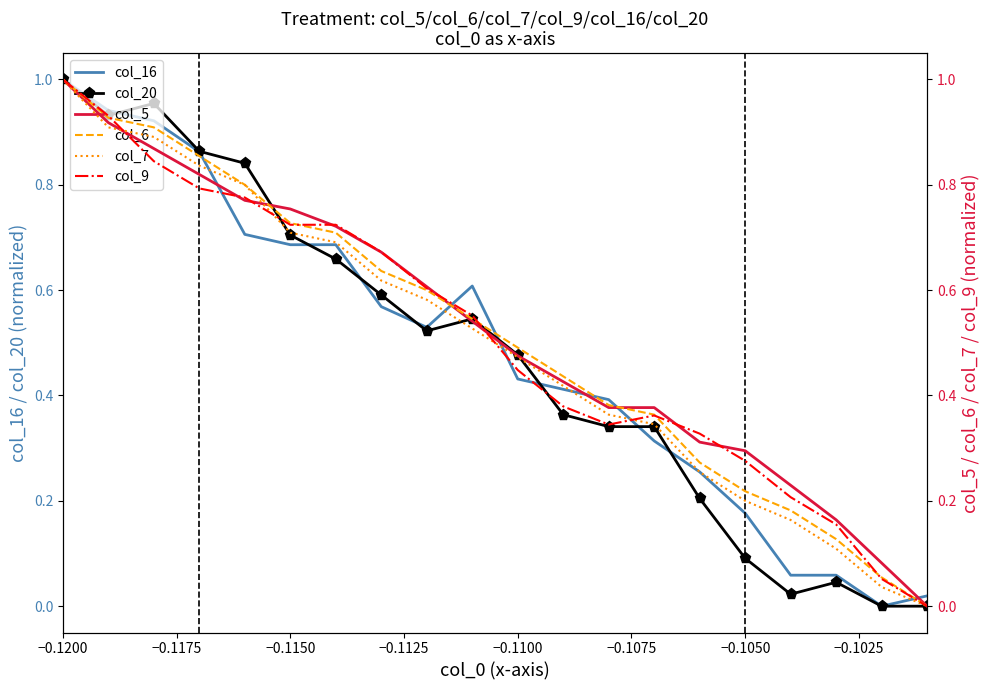

At which label does col_16 reach its peak?

−0.1200